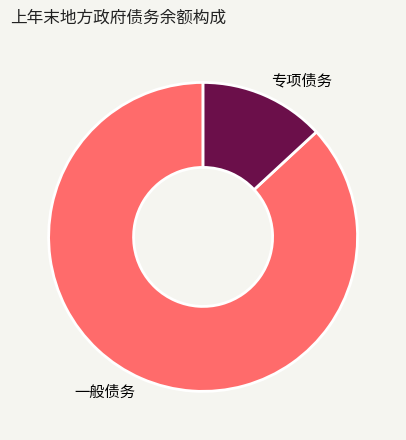

Which category has the smallest portion of the pie?

专项债务